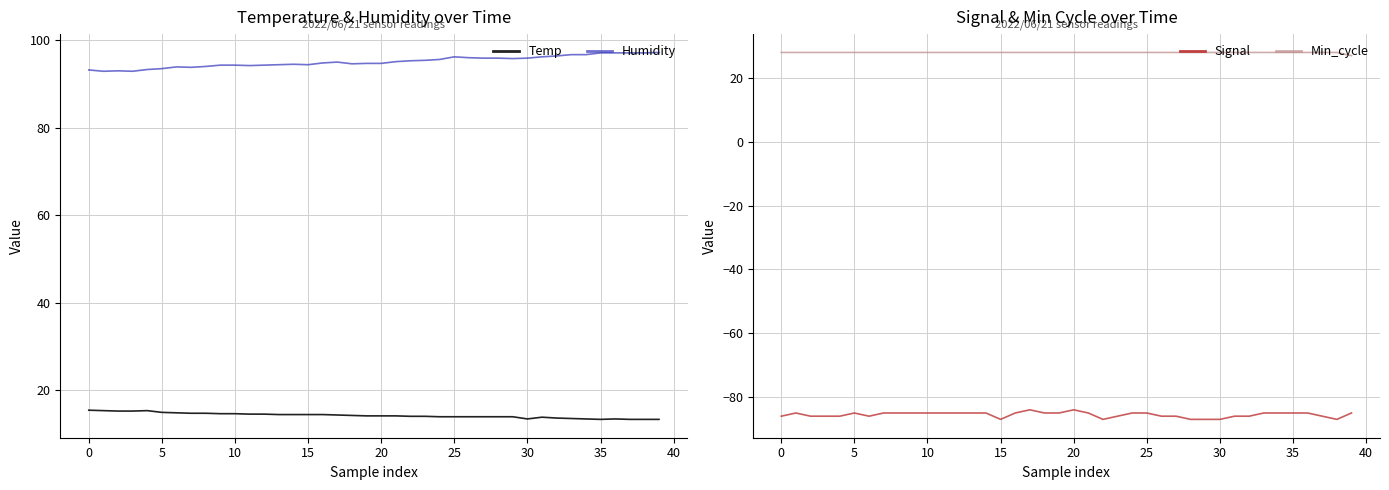

True or false: Min_cycle and Temp intersect in this chart.

False